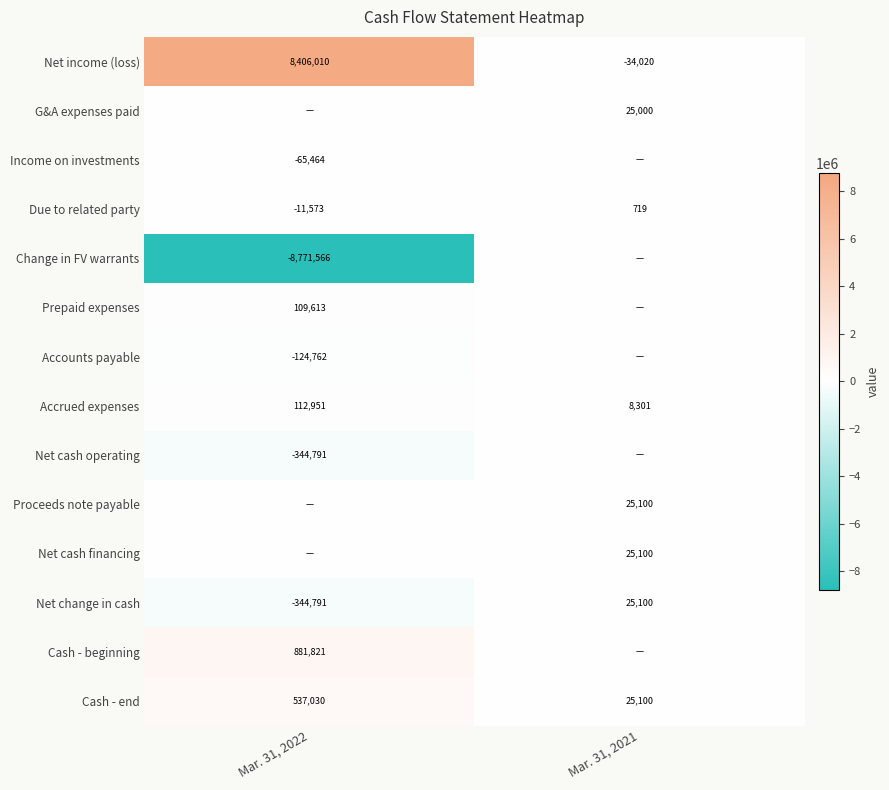

What is the smallest value displayed?

-8771566